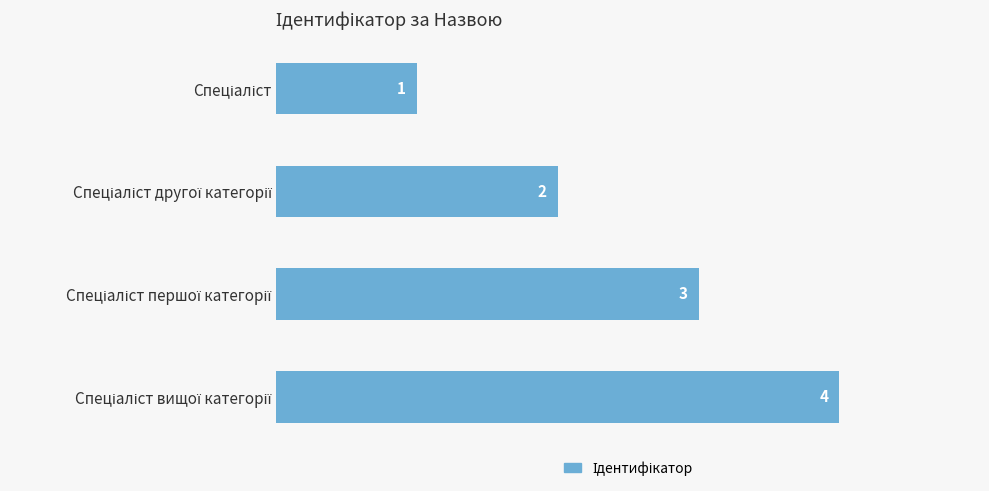

What is the difference between the maximum and minimum values?

3